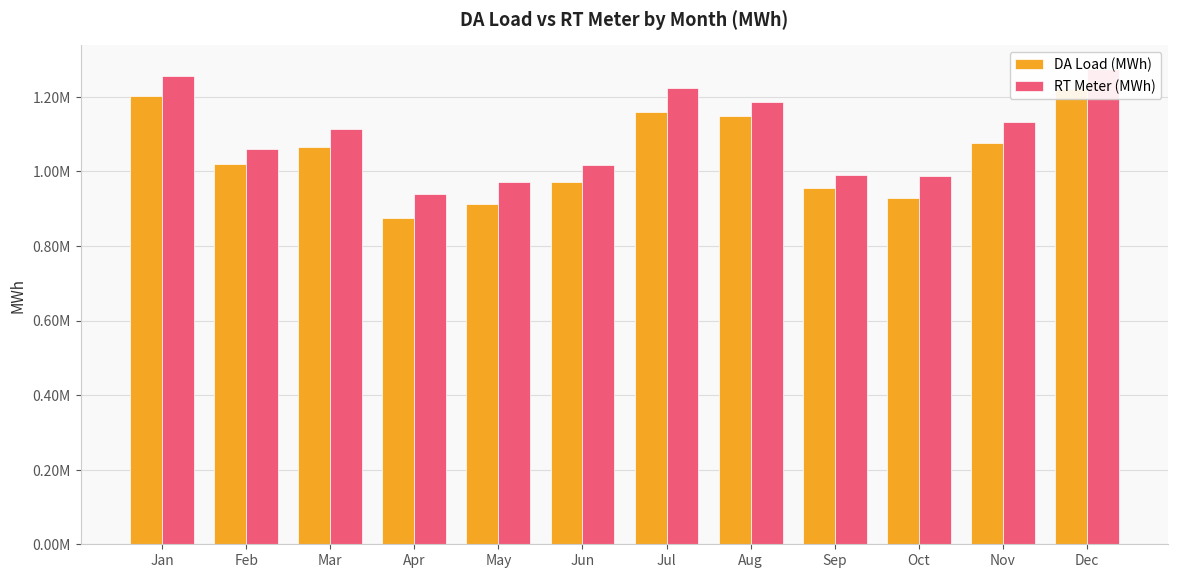

What is the sum of the RT Meter (MWh) values at Nov and Dec?

2406604.8